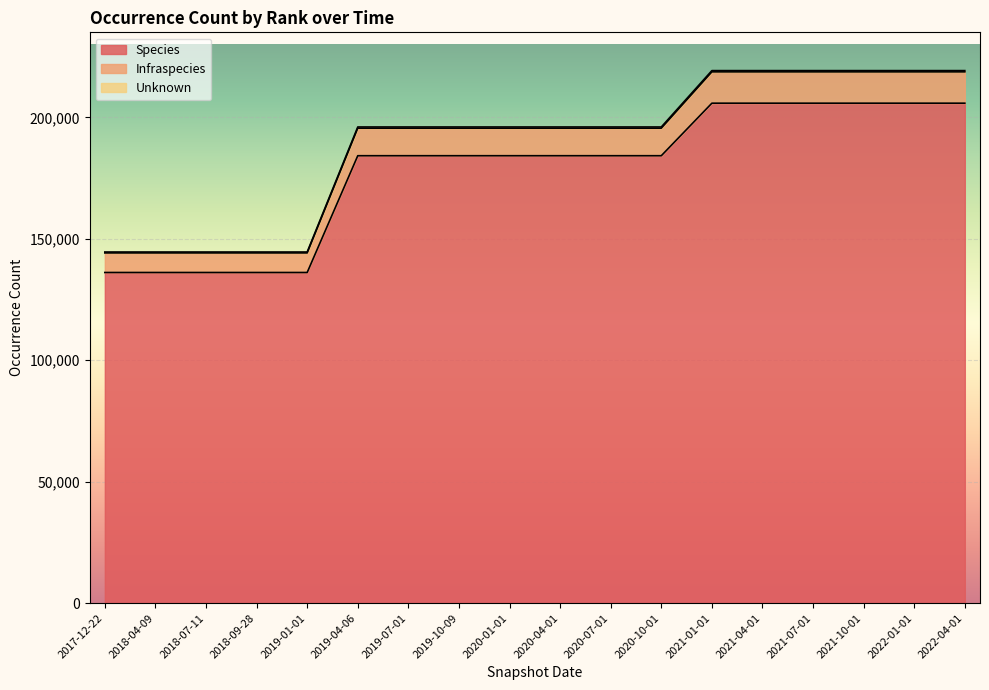

The value of Species at 2020-10-01 is 276819. True or false?

False